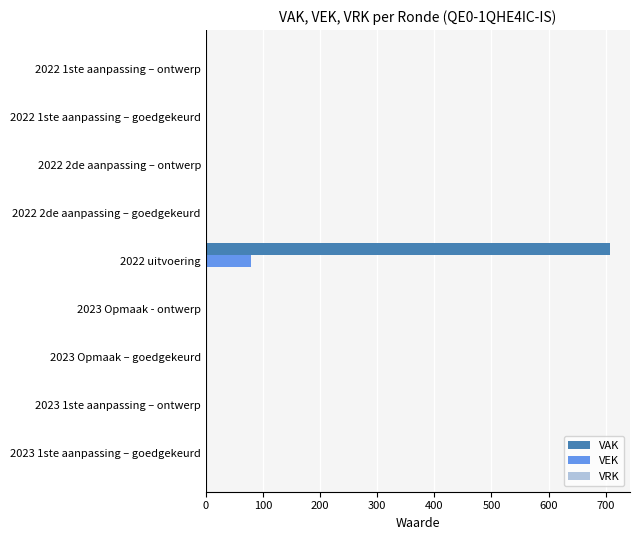

The value of VAK at 2022 1ste aanpassing – ontwerp is 0. True or false?

True